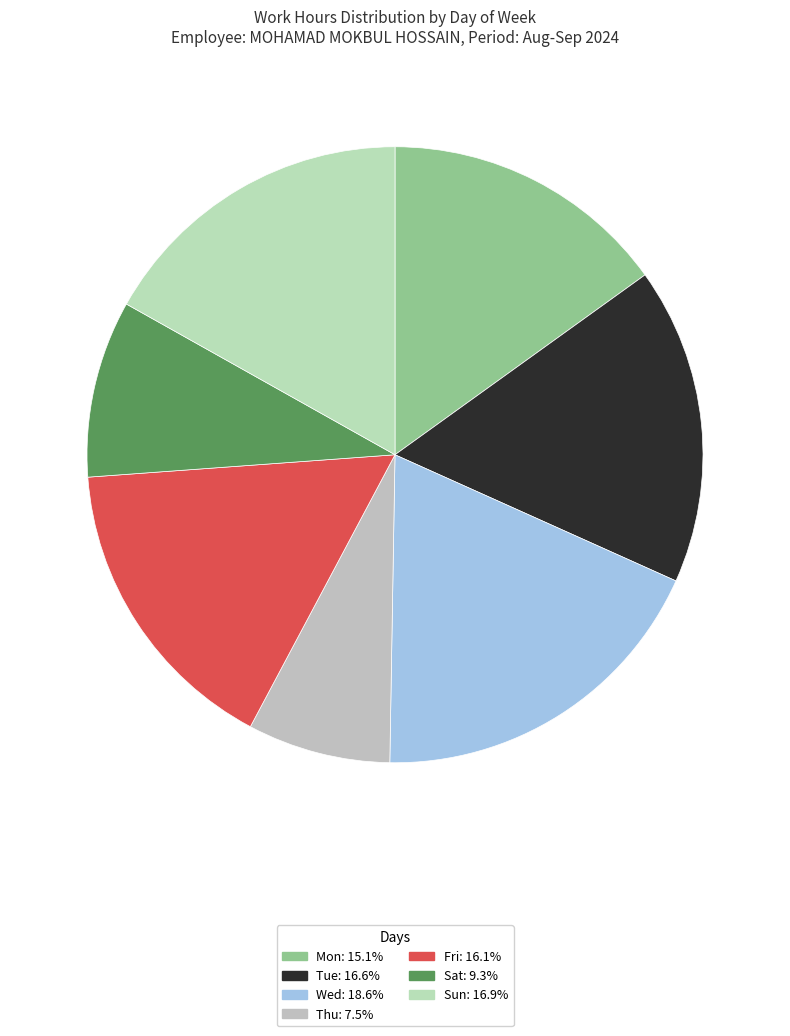

Which category has the smallest portion of the pie?

Thu